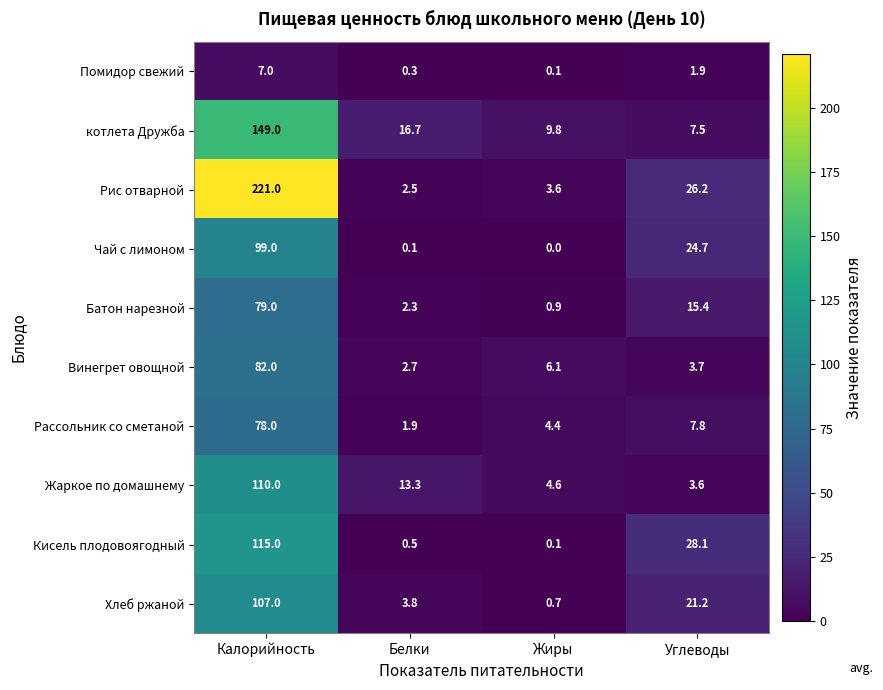

Rank the series at Углеводы from highest to lowest value.

Кисель плодовоягодный, Рис отварной, Чай с лимоном, Хлеб ржаной, Батон нарезной, Рассольник со сметаной, котлета Дружба, Винегрет овощной, Жаркое по домашнему, Помидор свежий